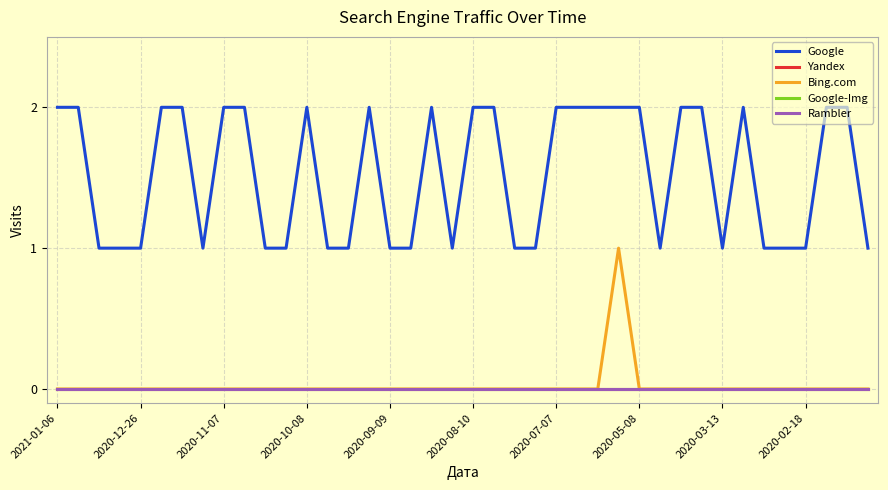

Which category has the highest value across all series?

2021-01-06